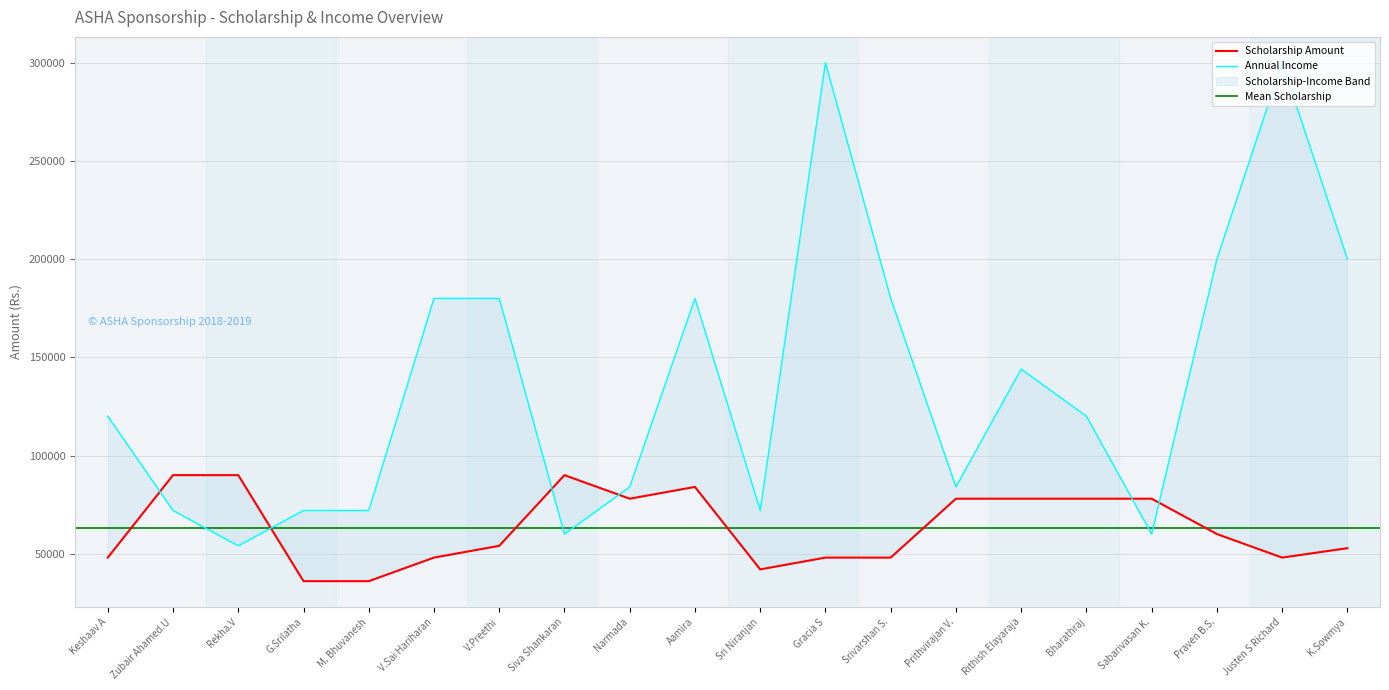

In Scholarship Amount, how many points are higher than both neighbors (excluding endpoints)?

2